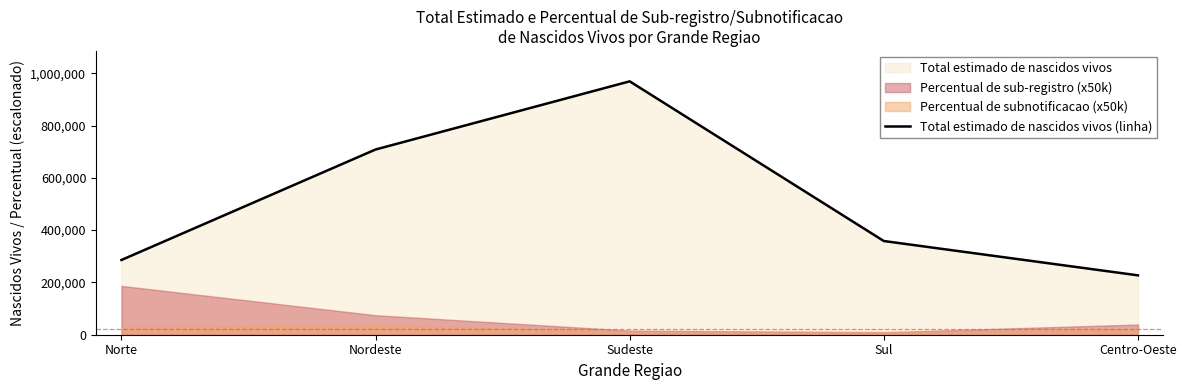

The value at Norte is 509075.3. True or false?

False